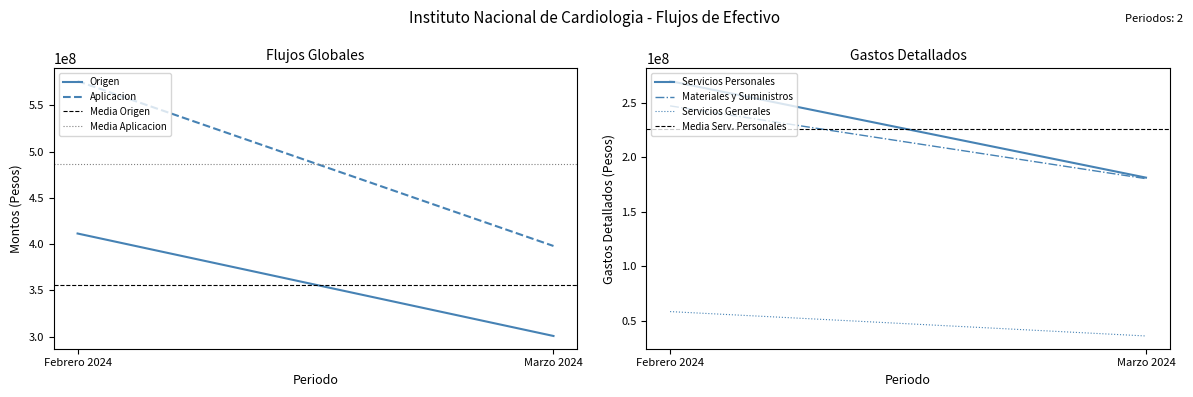

What is the difference between the maximum and minimum values in the Servicios Generales series?

22398354